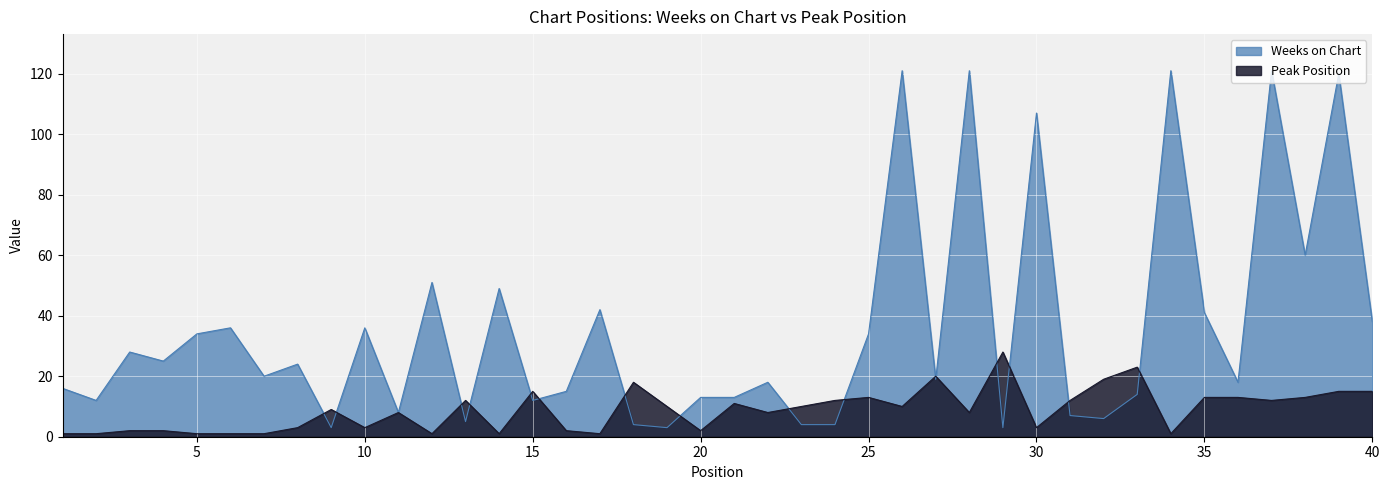

What is the difference between the Peak Position values at 21 and 6?

10